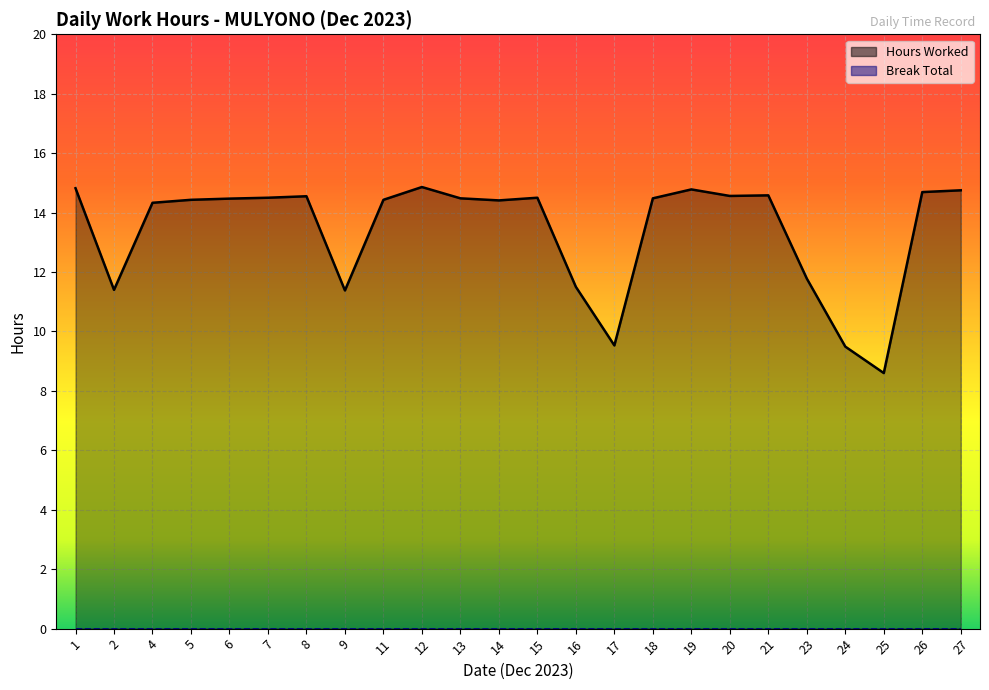

List the labels in order of value, largest first.

12, 1, 19, 27, 26, 21, 20, 8, 7, 15, 13, 18, 6, 5, 11, 14, 4, 23, 16, 2, 9, 17, 24, 25